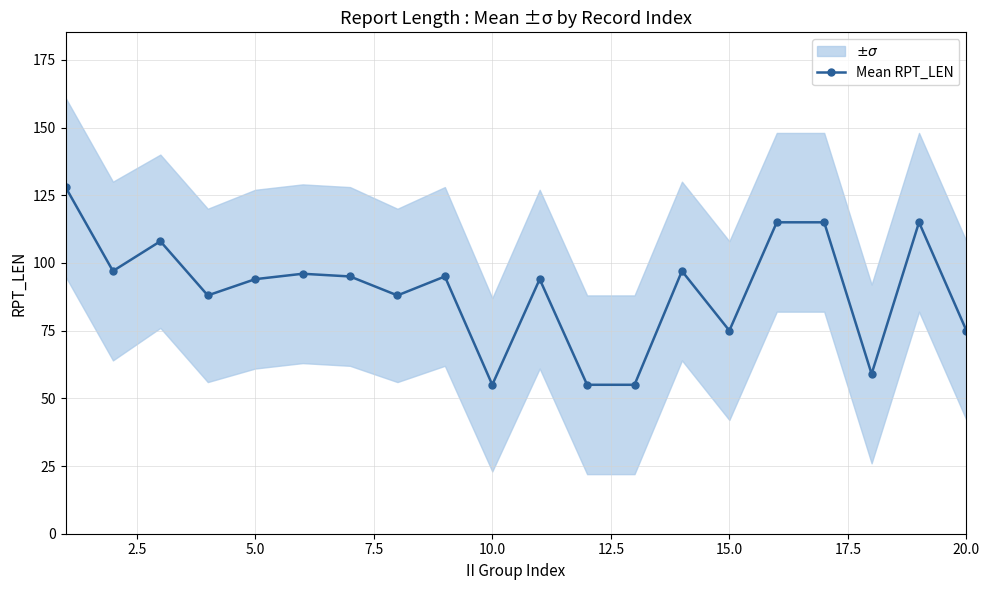

What is the minimum value for Mean RPT_LEN?

55